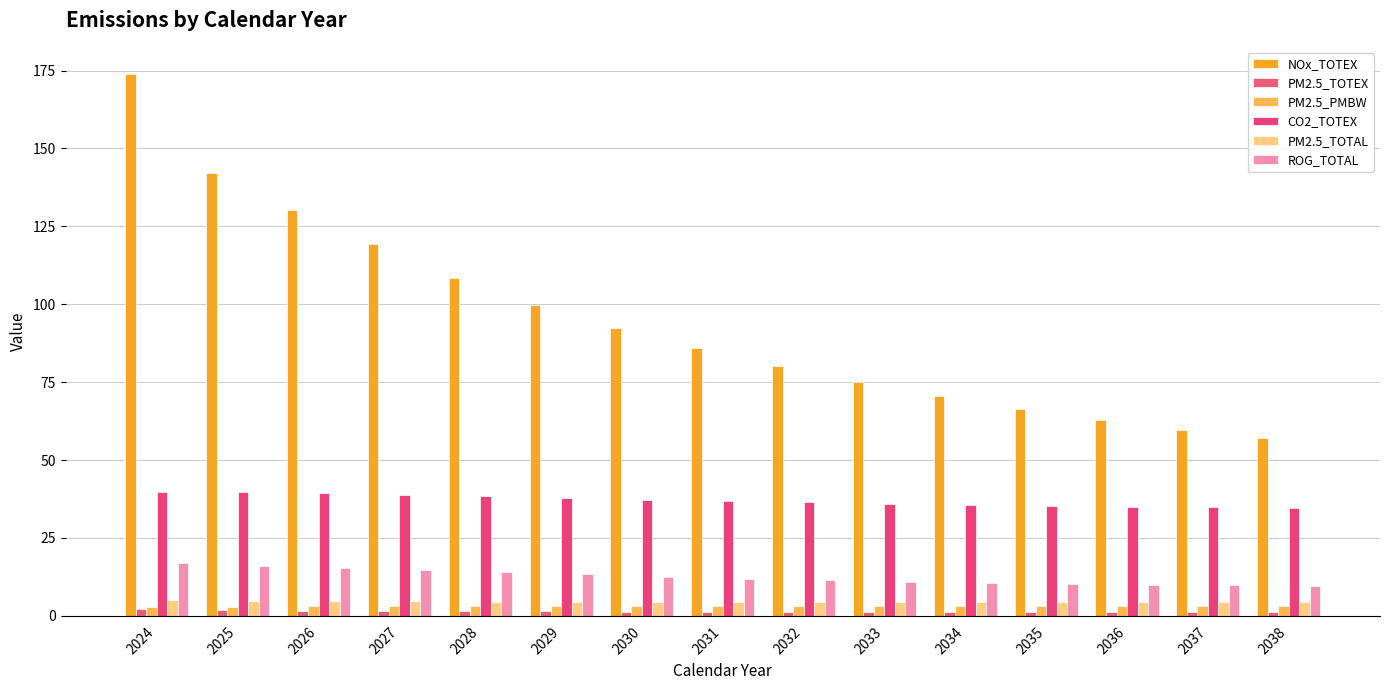

What is the difference between the highest and lowest values at 2033?

73.9